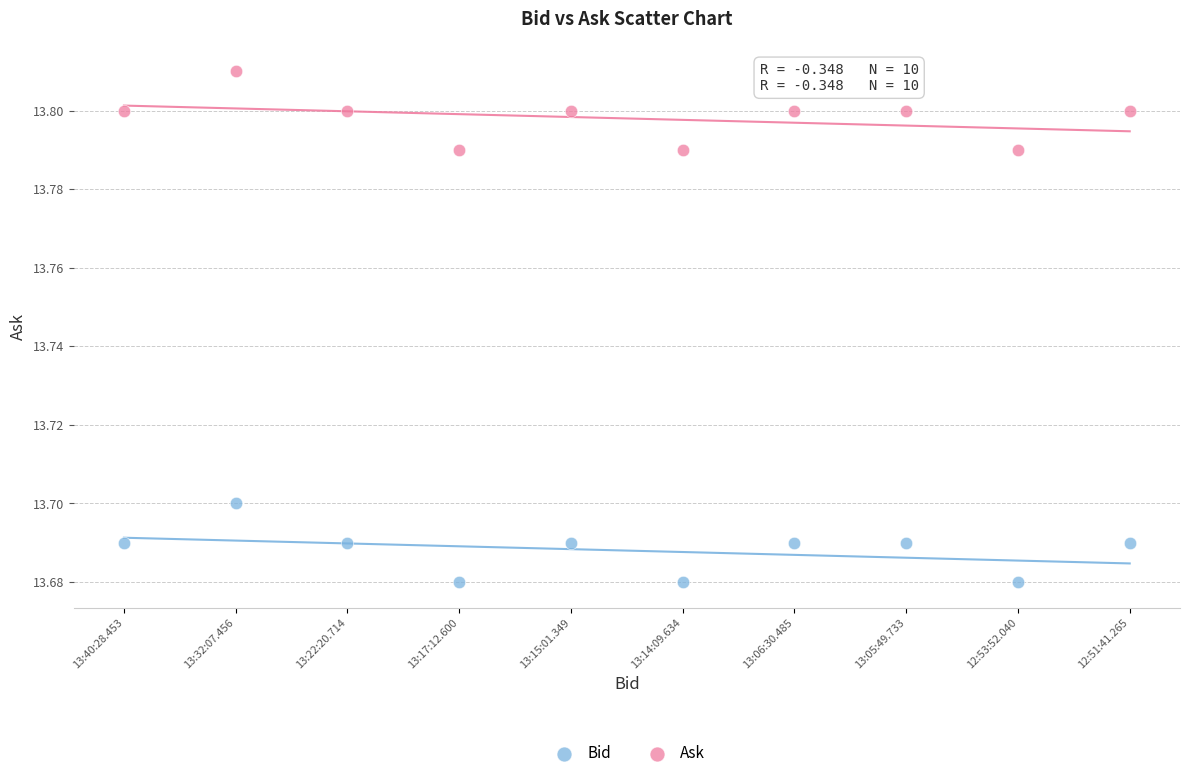

Which series reaches the maximum Y coordinate?

Ask